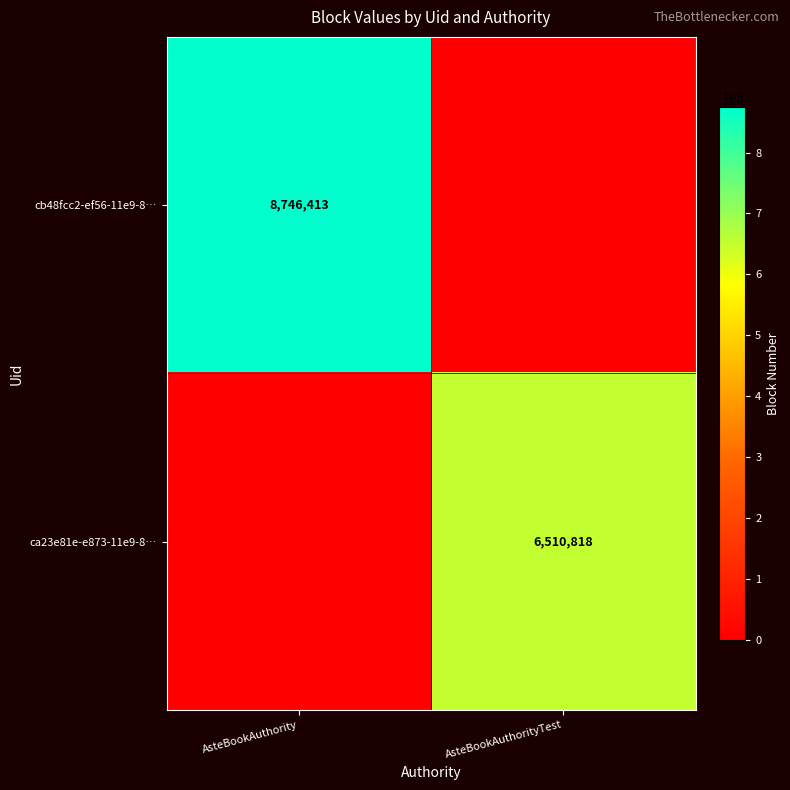

What is the average value of the ca23e81e-e873-11e9-8… series?

3255409